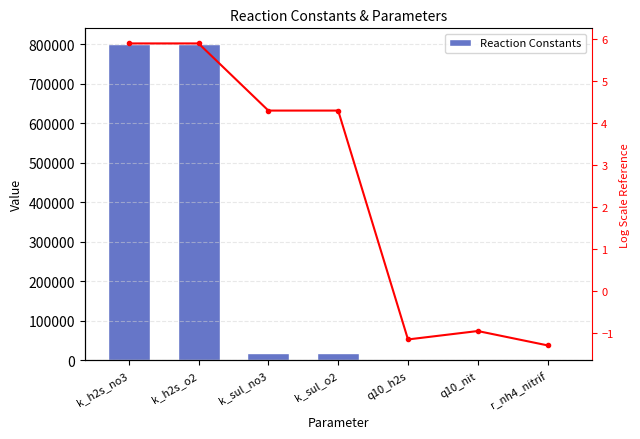

What is the total value across all series at q10_h2s?

-1.1